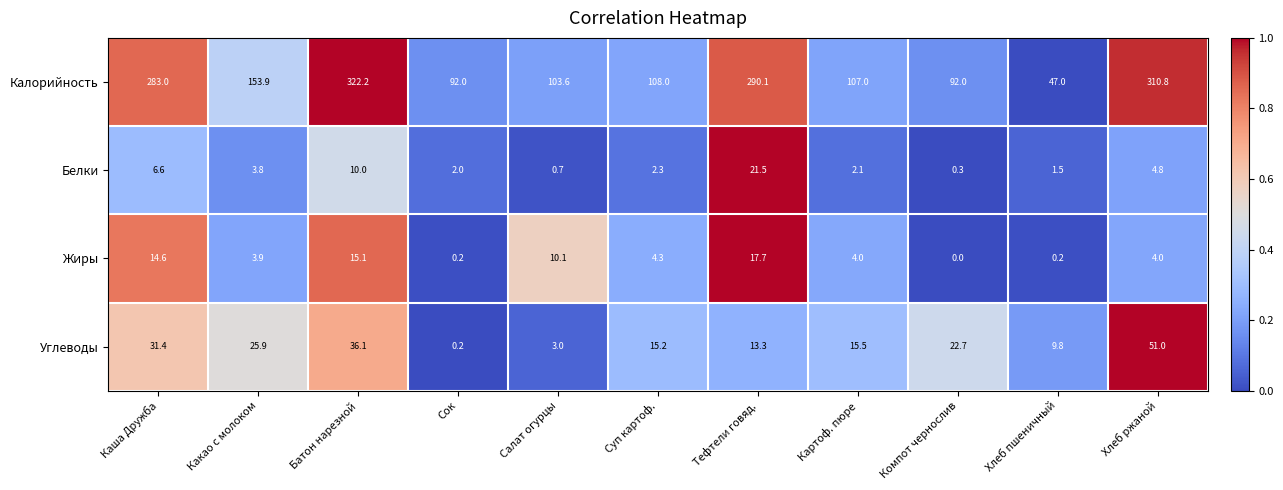

True or false: Белки has a value of 4.8 at Хлеб ржаной.

True